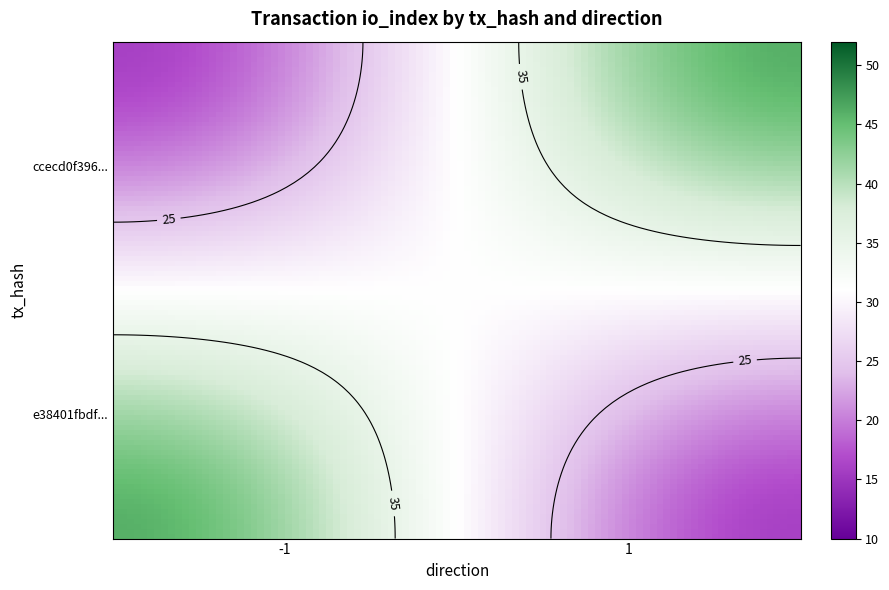

Which series has the largest total across all categories?

e38401fbdf757c27abc1d011788e84639c7d030